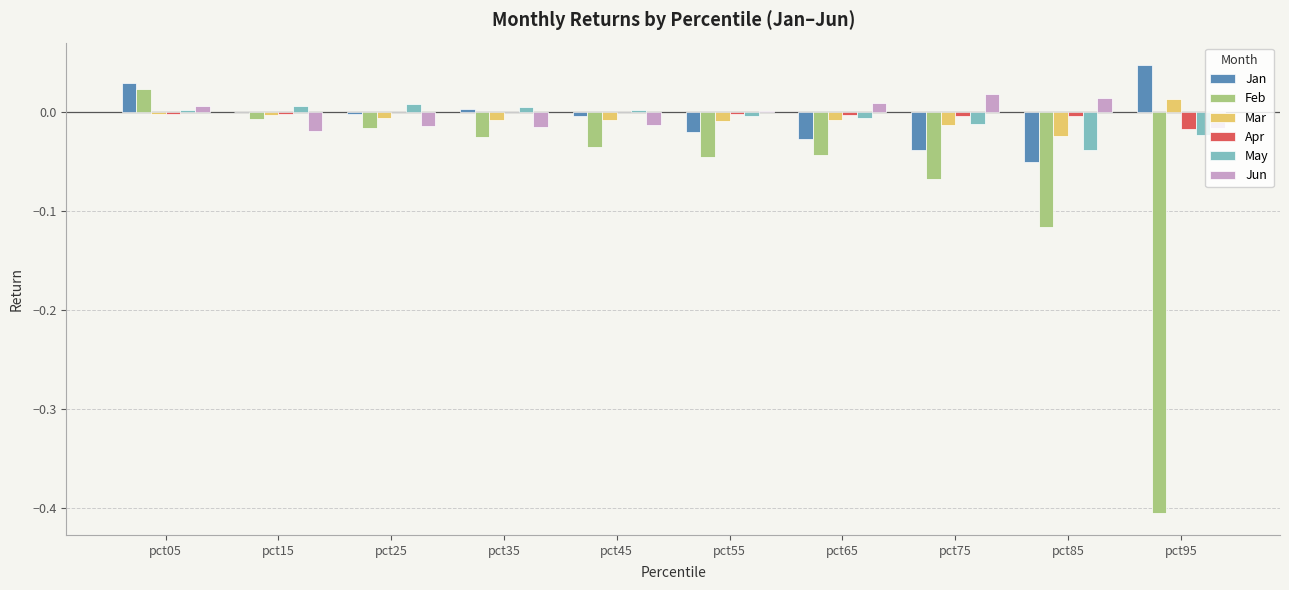

True or false: Jan has a value of -0.0 at pct65.

True